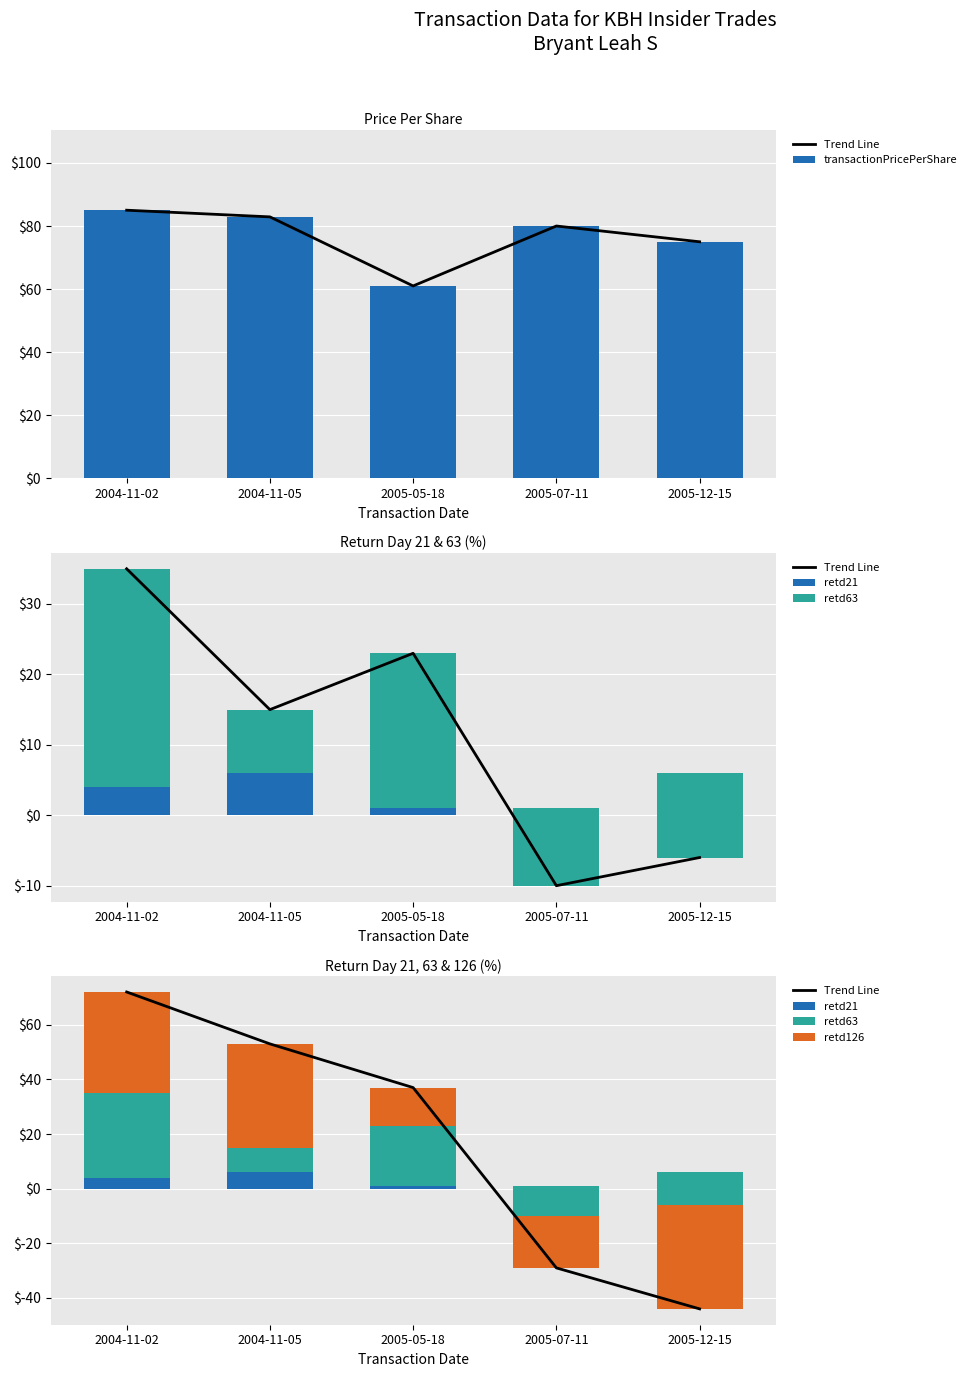

Where does the retd126 series first go above 14?

2004-11-02